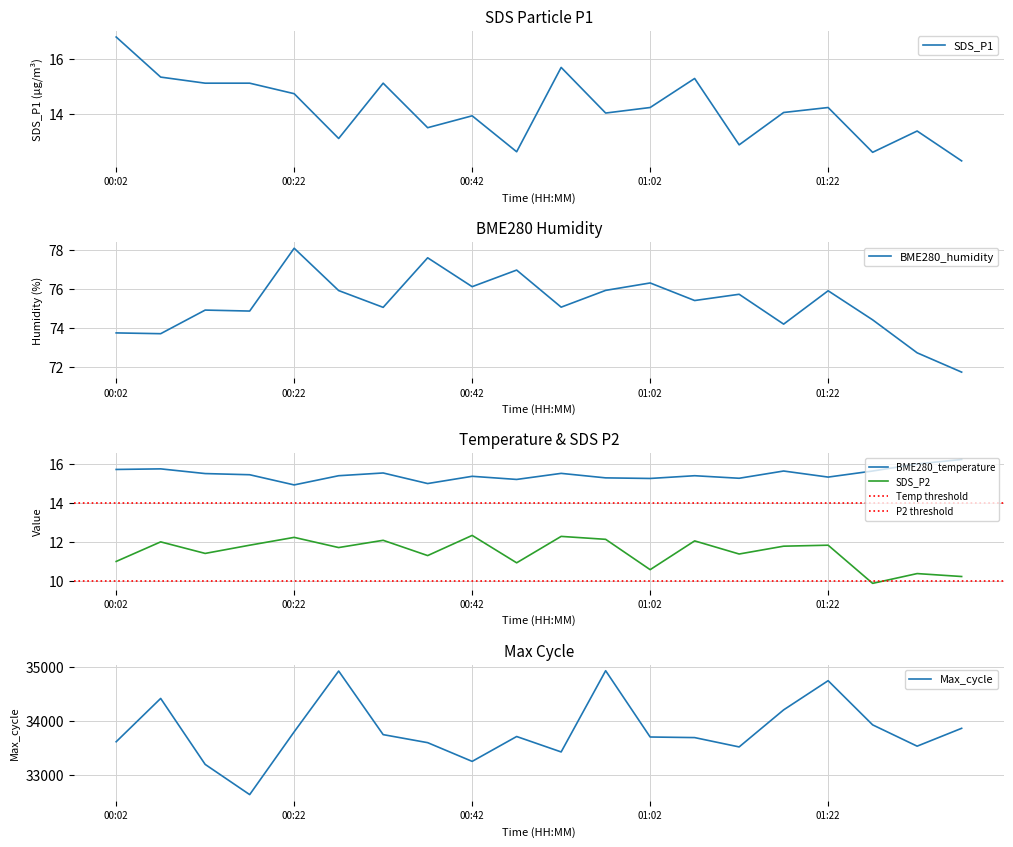

Which series has the largest range (max minus min)?

Max_cycle